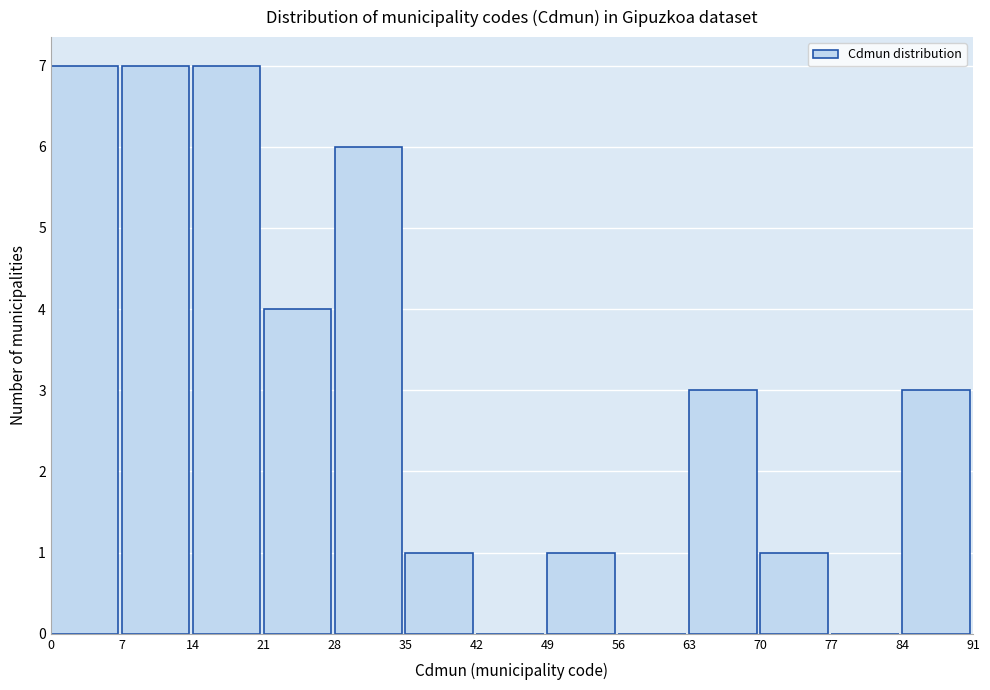

How tall is the bar that spans 0 to 7 on the x-axis? The values are not printed on the chart, so give them approximately, as read against the axis.

7